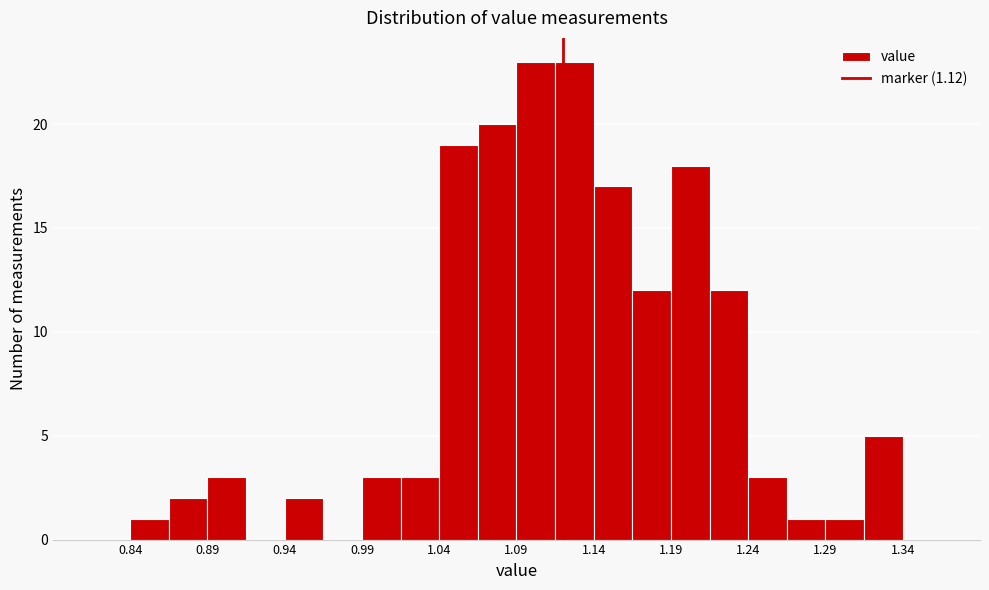

How tall is the bar that spans 1.065 to 1.090 on the x-axis? The values are not printed on the chart, so give them approximately, as read against the axis.

20